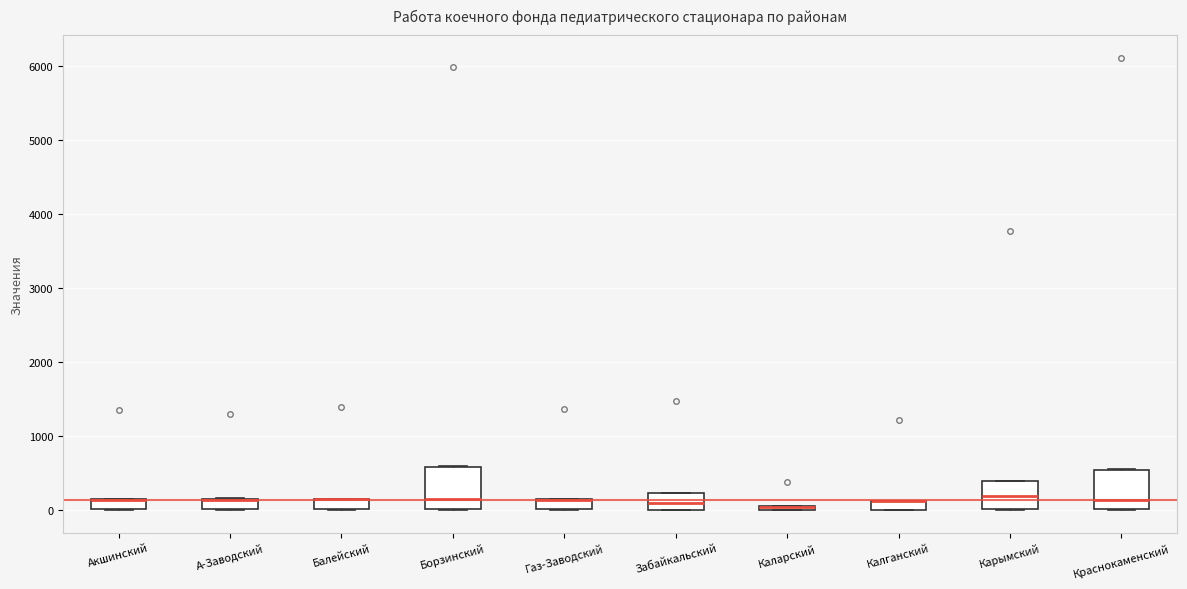

Where is the upper edge of the box for А-Заводский on the y-axis? The values are not printed on the chart, so give them approximately, as read against the axis.

200